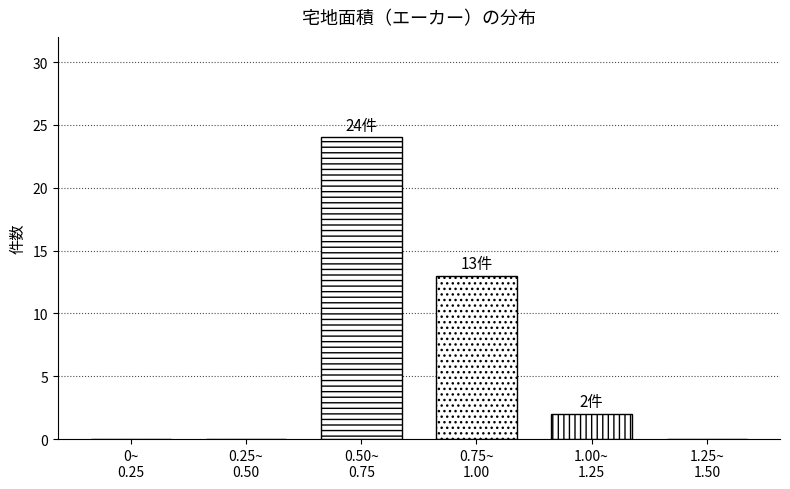

What is the maximum value shown in the chart?

24